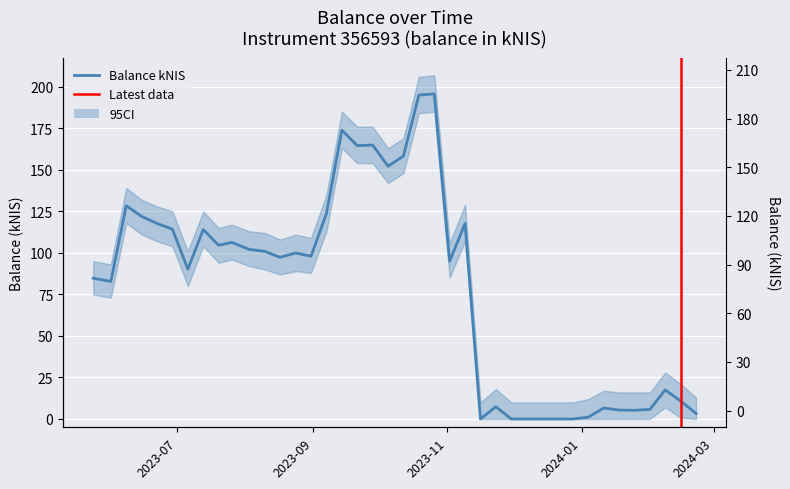

How many values are below 98?

20